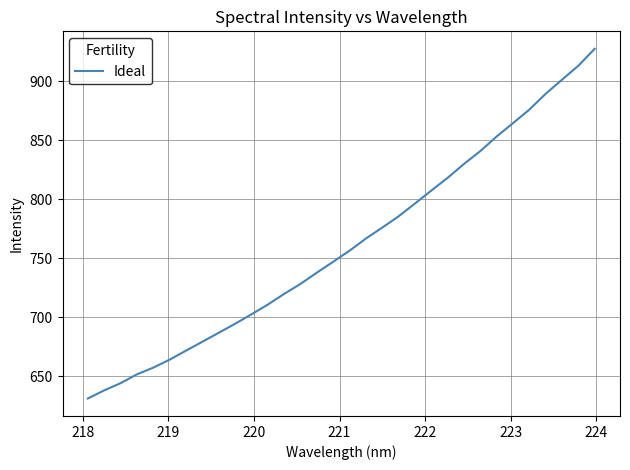

What is the difference between the maximum and minimum values?

296.4